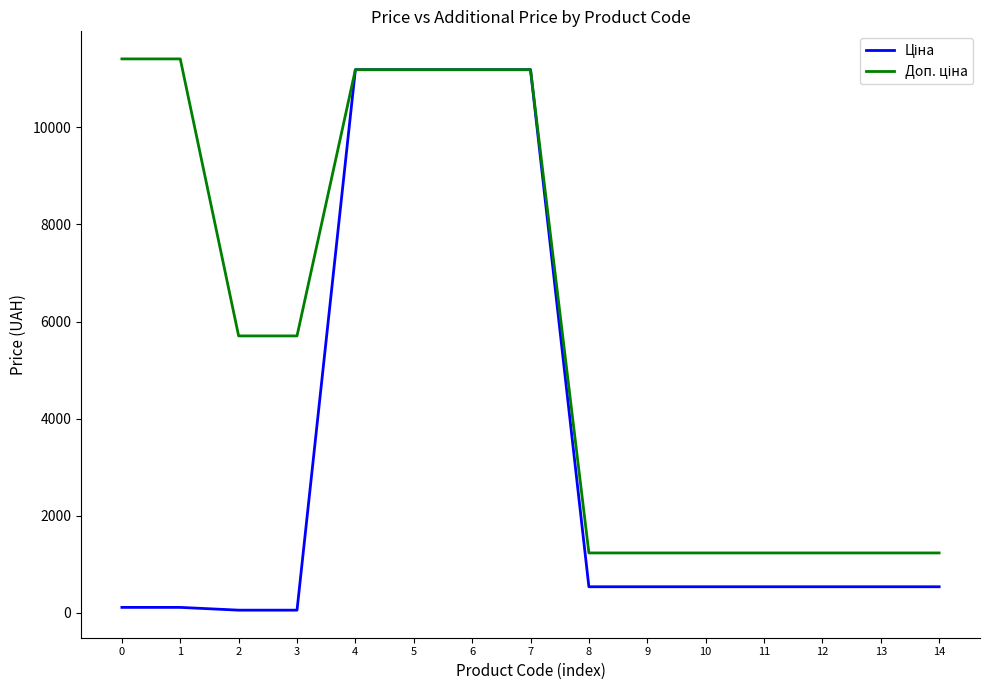

At how many categories does at least one series exceed 717?

15